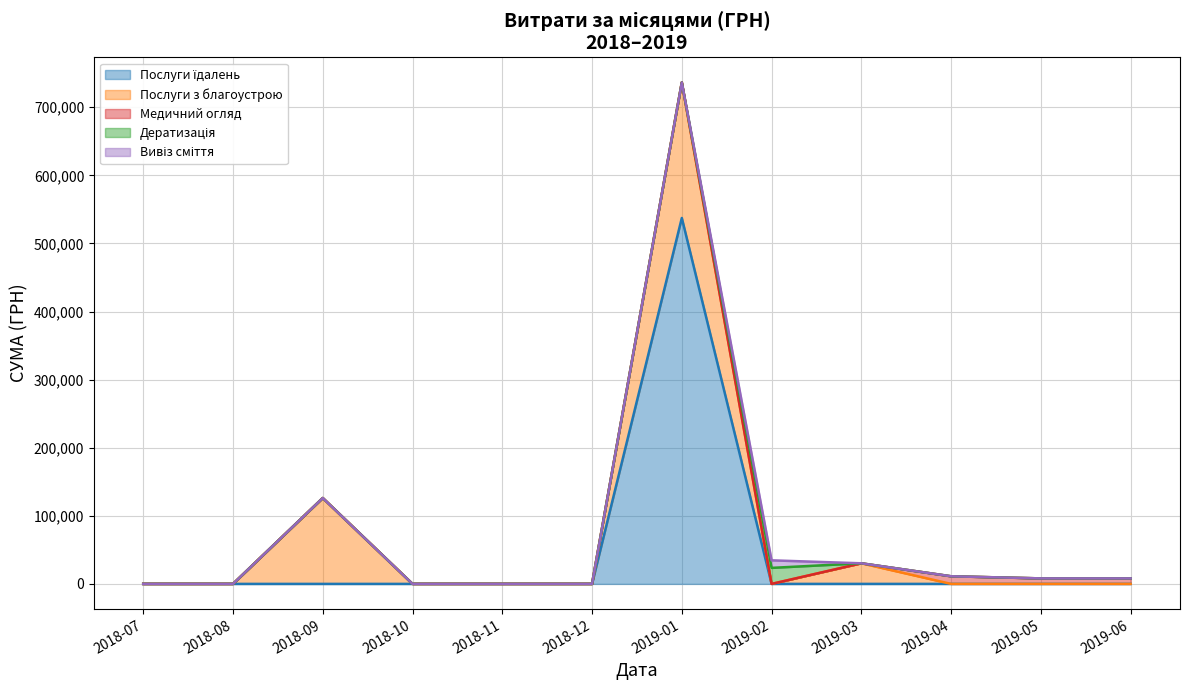

How many lines are shown in the chart?

5